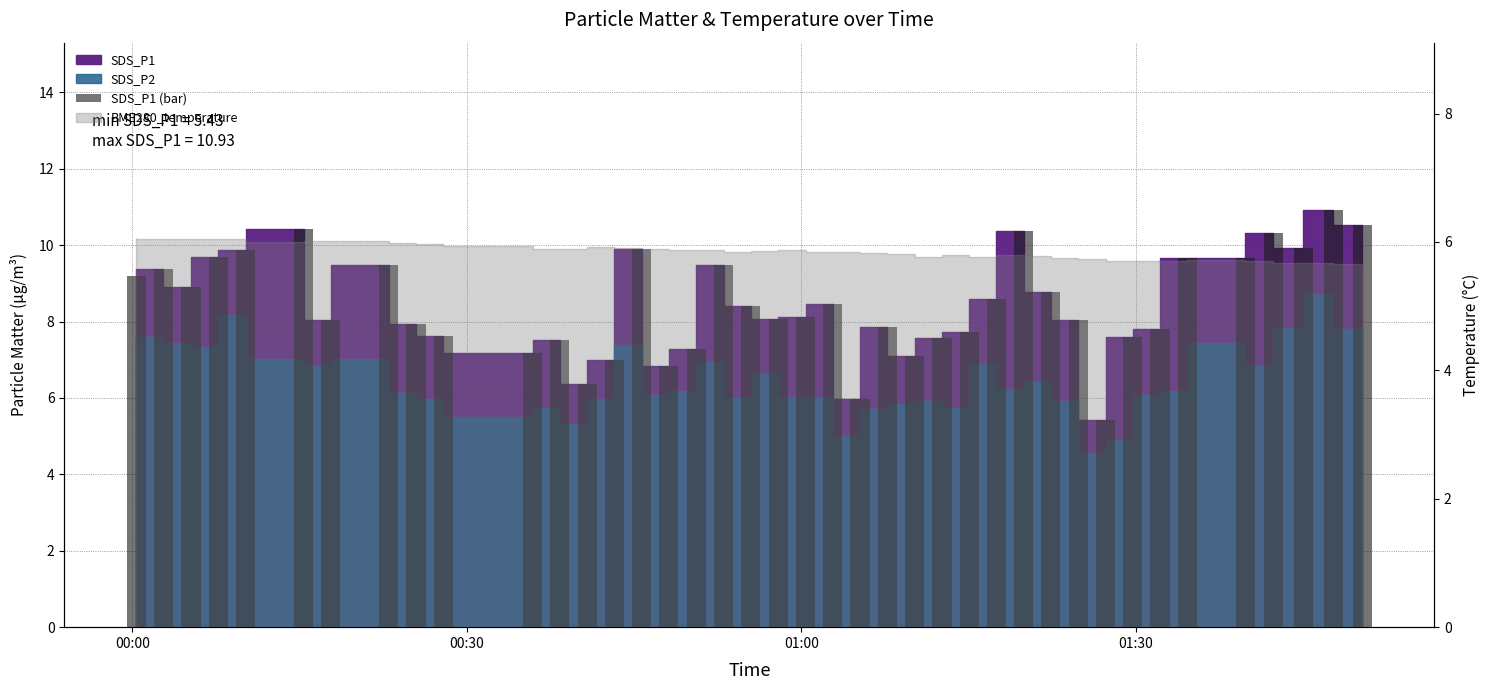

At which label does the data first exceed 8?

00:00